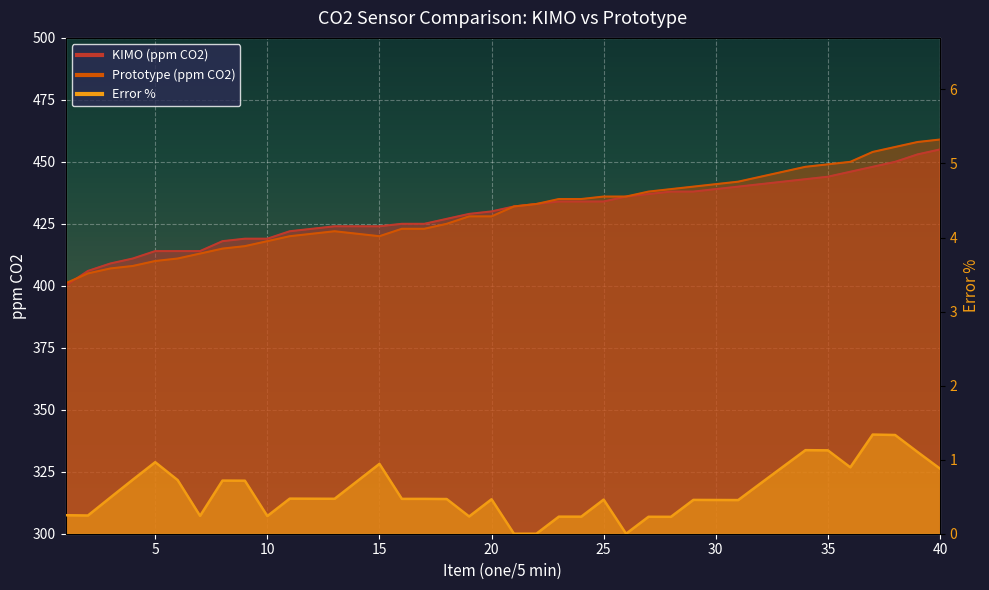

Between 7 and 9, which is larger?

9